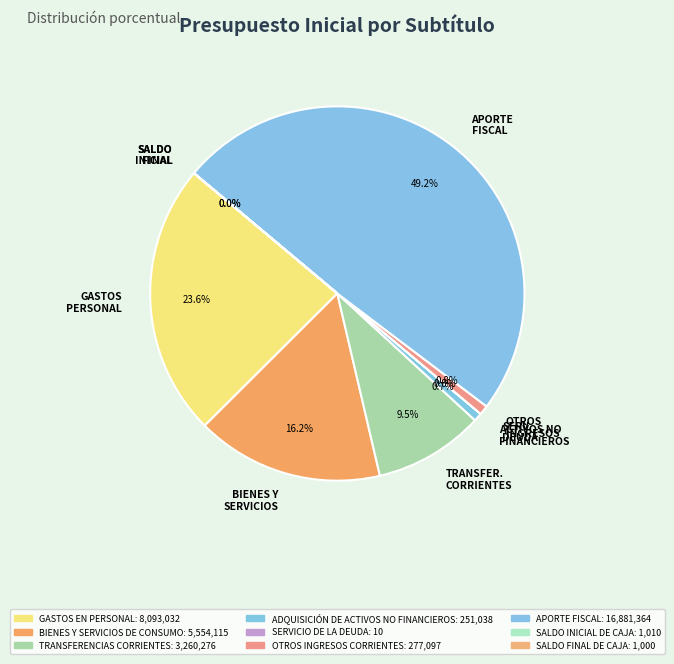

To the nearest percent, what is the difference between the largest and smallest slice percentages?

49%